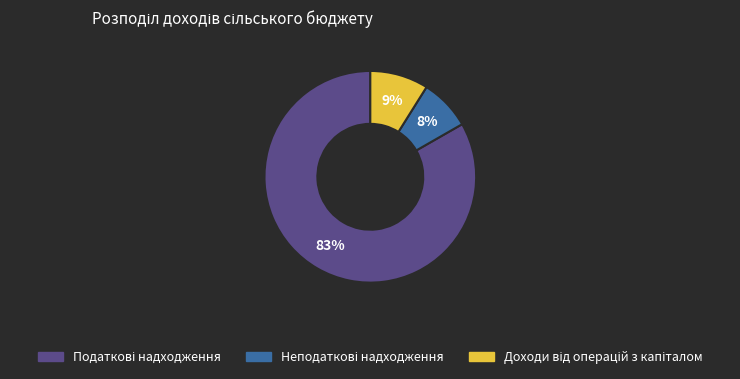

Is there a majority slice in this chart?

Yes